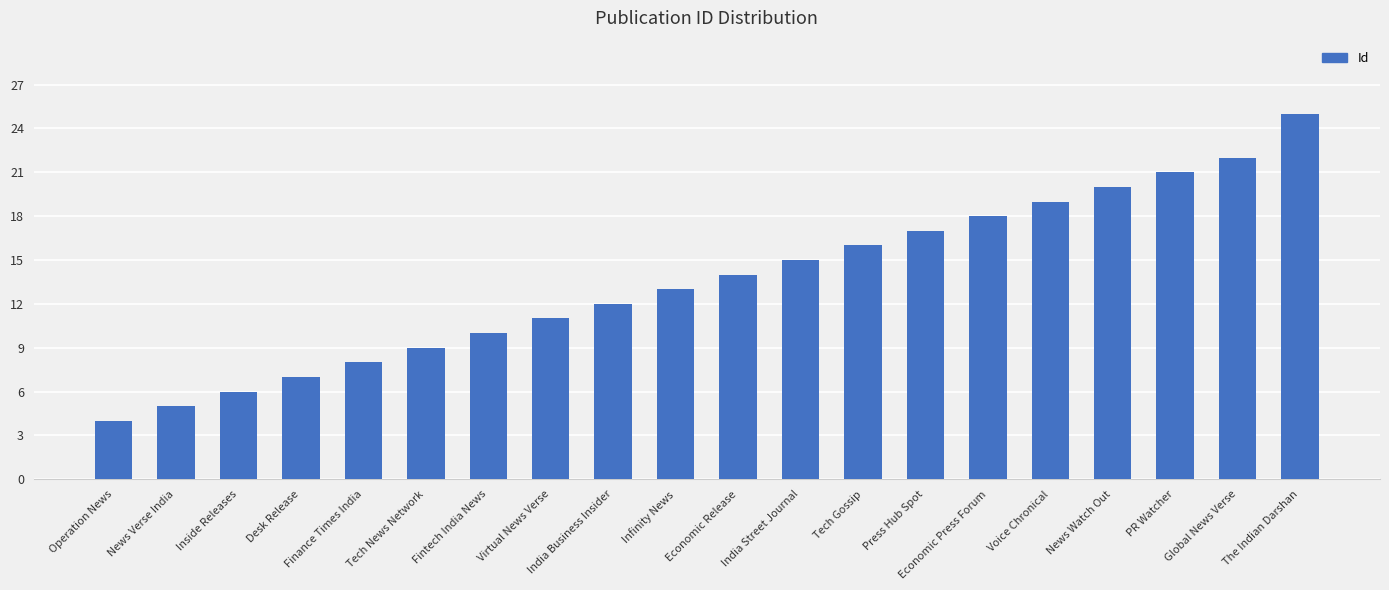

What is the label of the 1st bar from the right?

The Indian Darshan